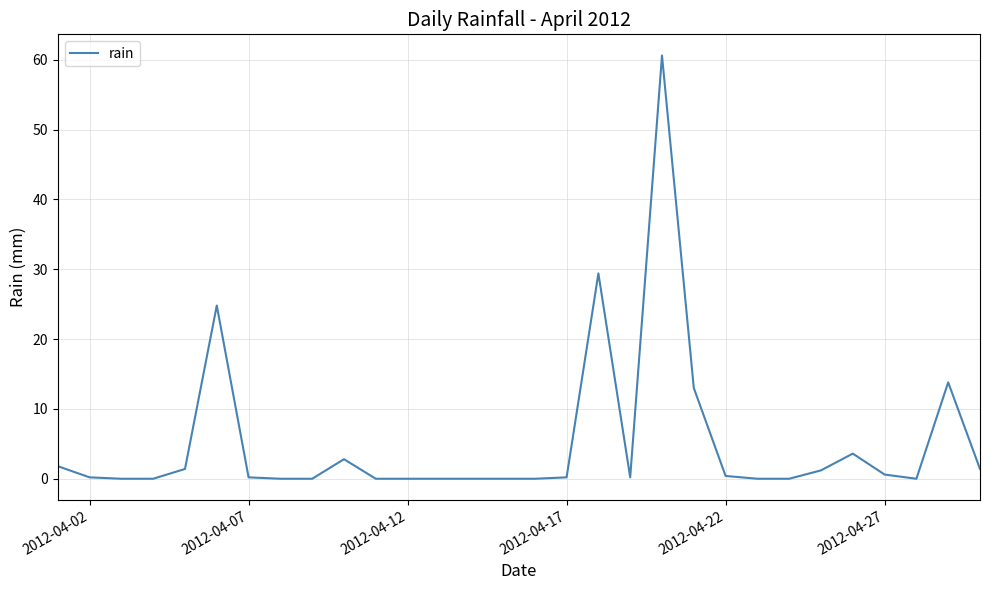

What is the difference between the maximum and minimum values?

60.6